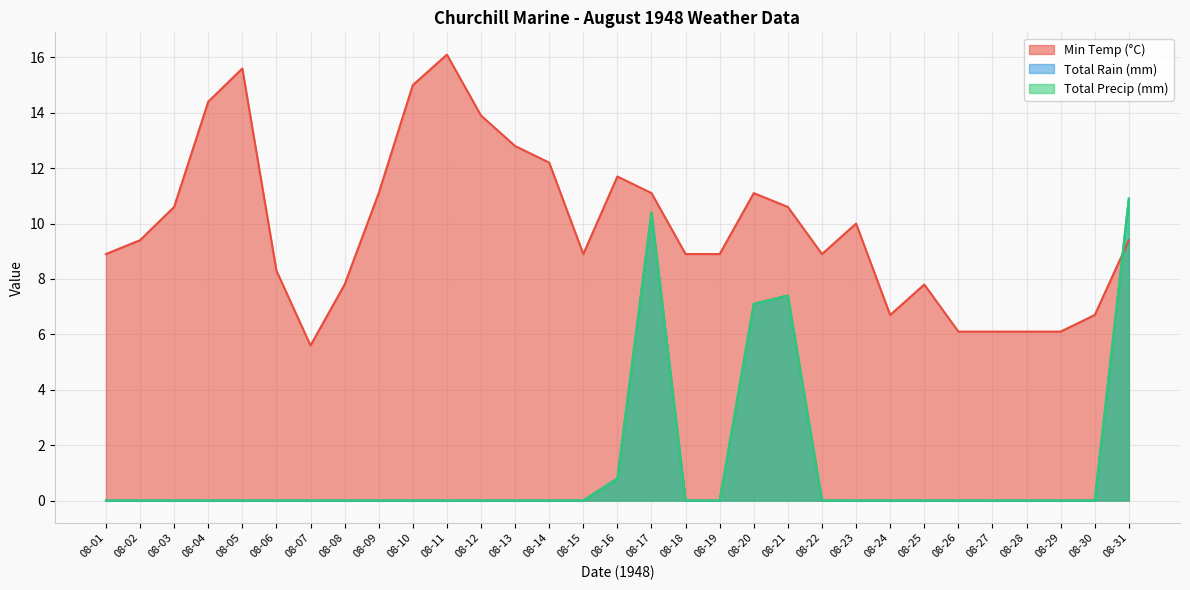

What is the sum of the Min Temp (°C) values at 08-07 and 08-21?

16.2